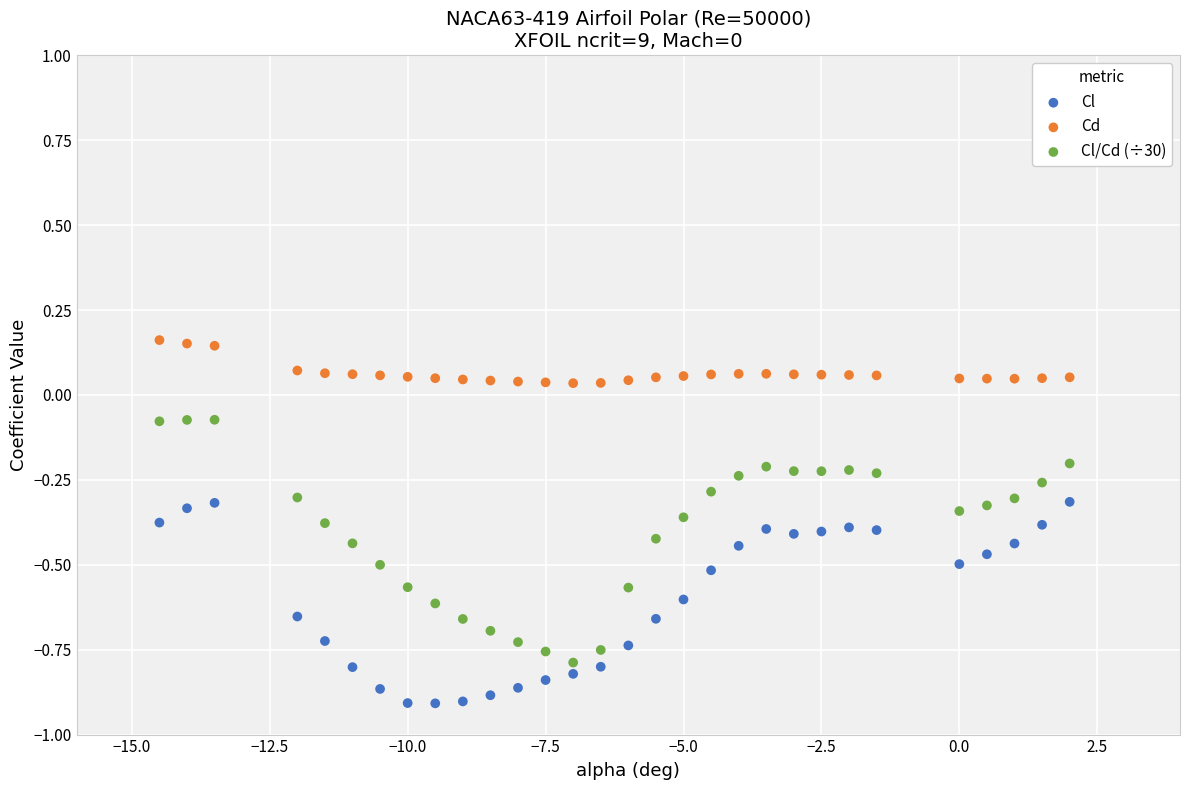

Which series reaches the maximum Y coordinate?

Cd